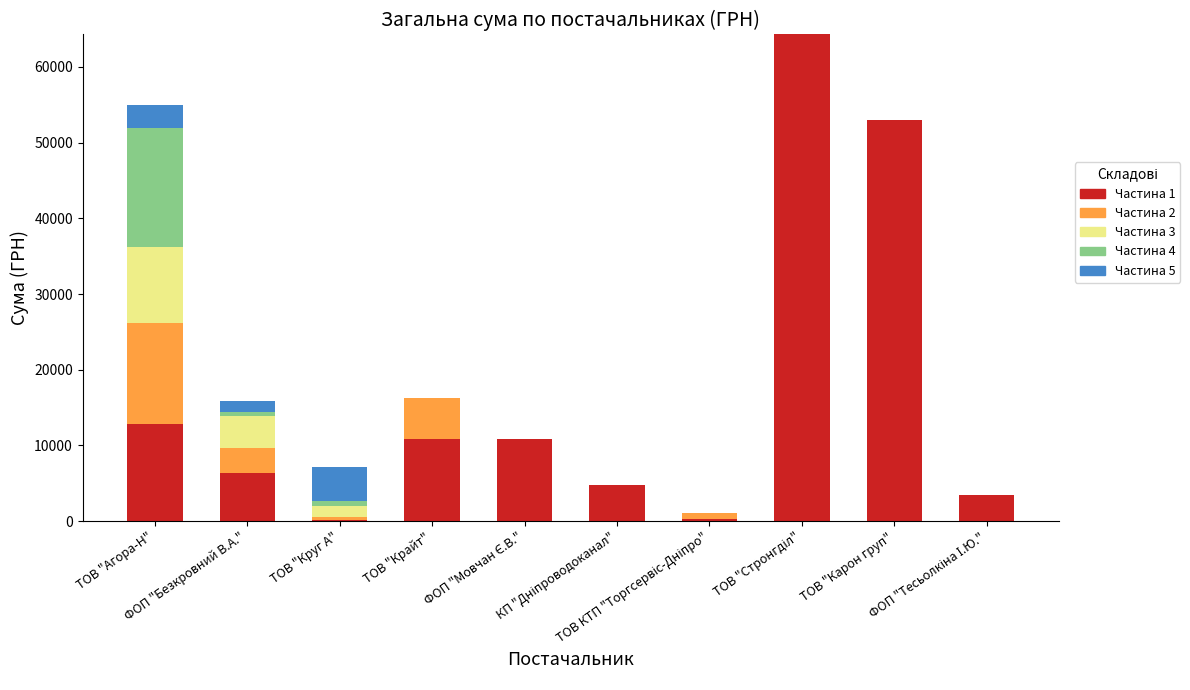

How many categories are shown in the chart?

10